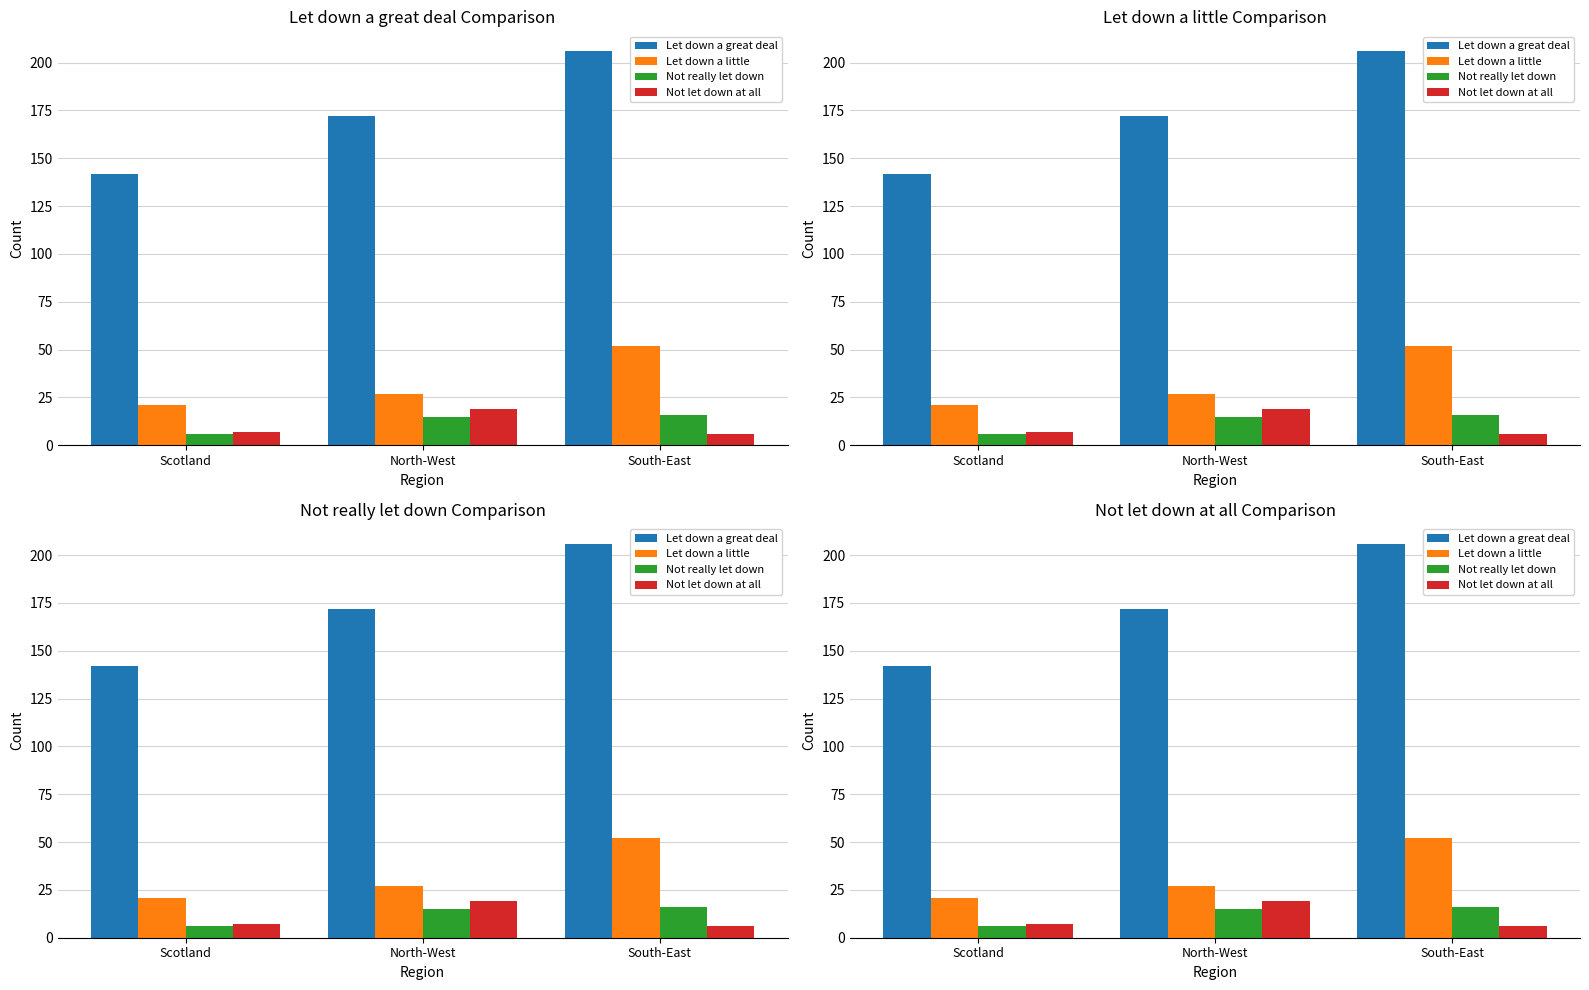

Read the Let down a great deal value at South-East, to the nearest 10.

210